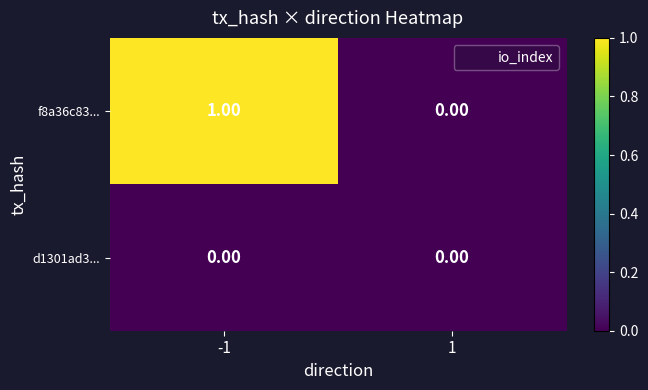

Which series has the largest total across all categories?

f8a36c83...